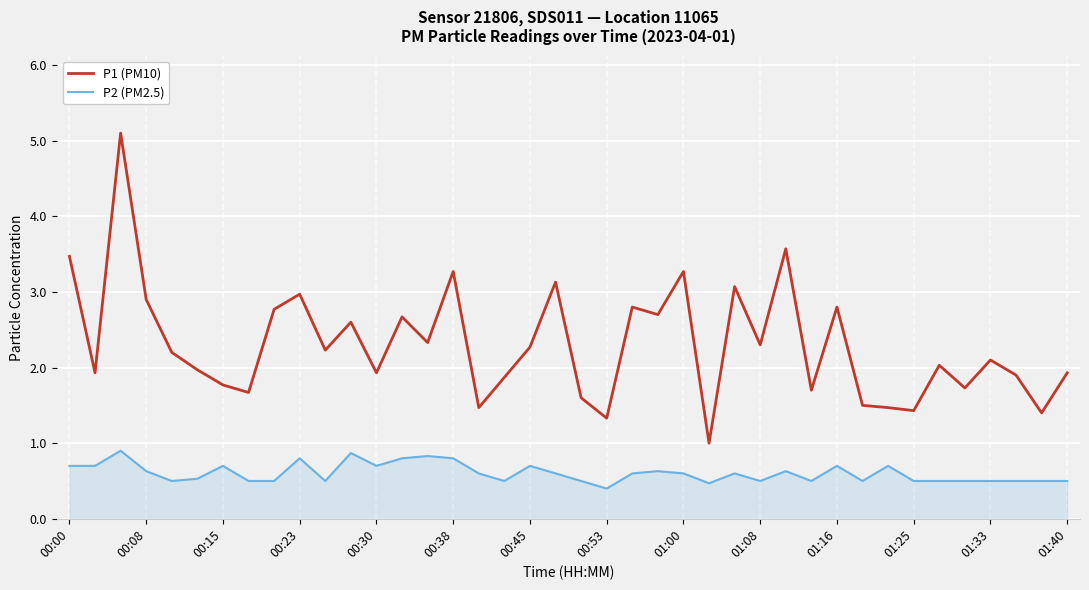

Which series has the widest spread of values?

P1 (PM10)